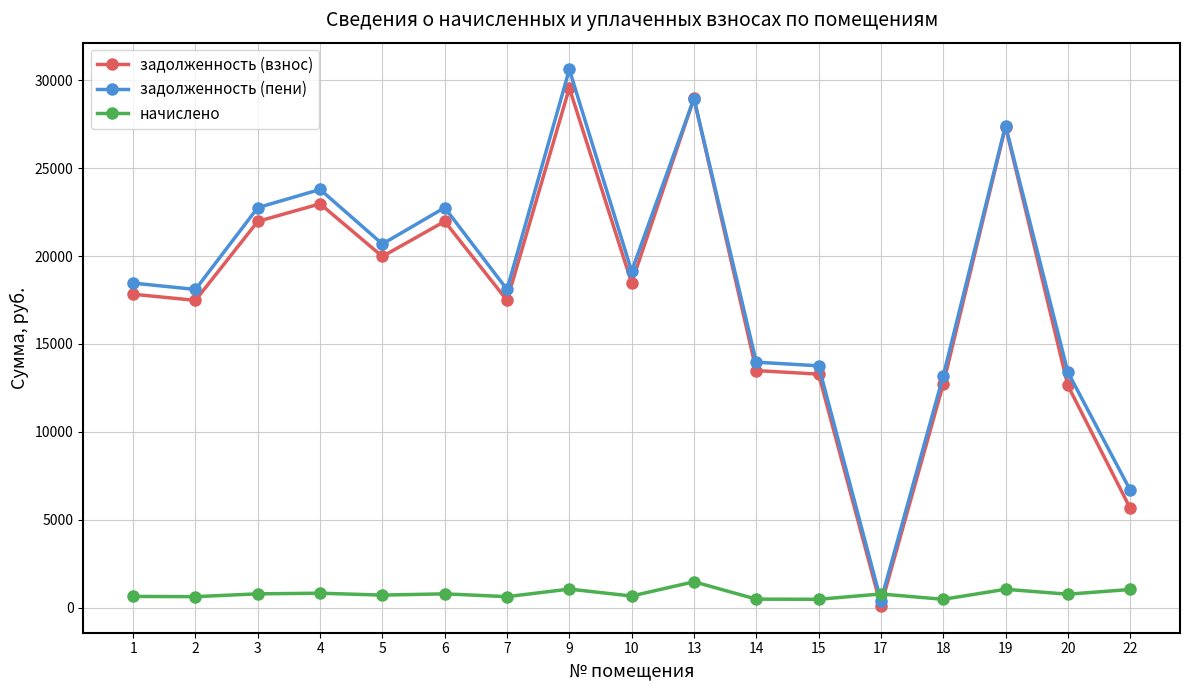

True or false: задолженность (пени) and начислено intersect in this chart.

True